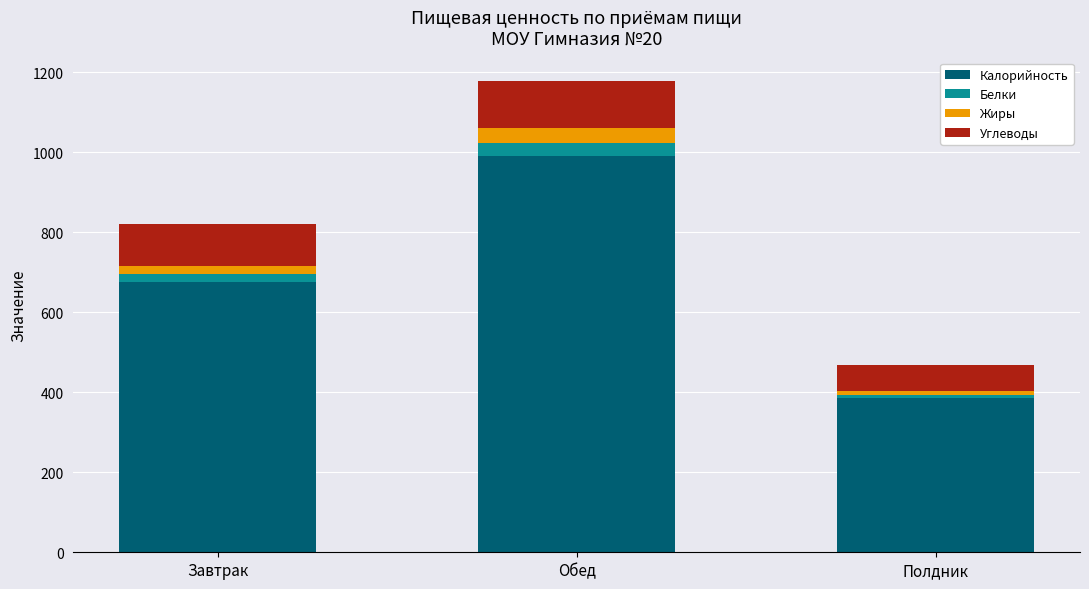

What is the average value of the Калорийность series?

684.2